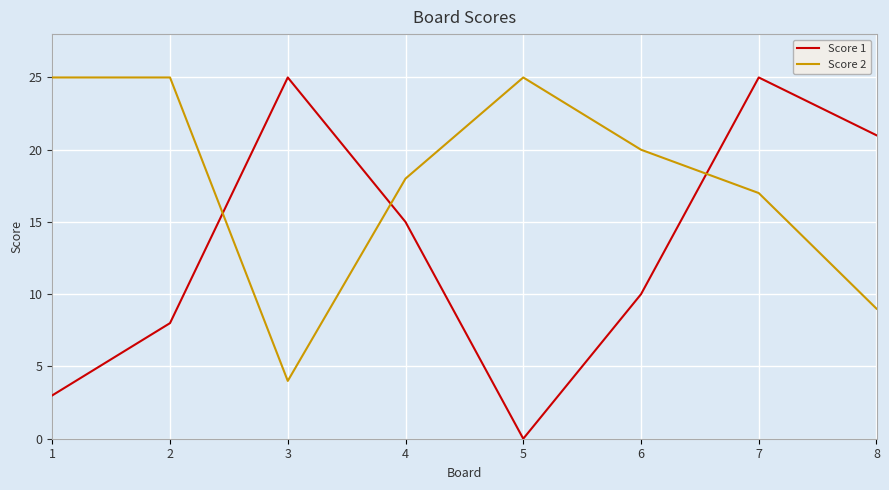

Which series has the largest range (max minus min)?

Score 1